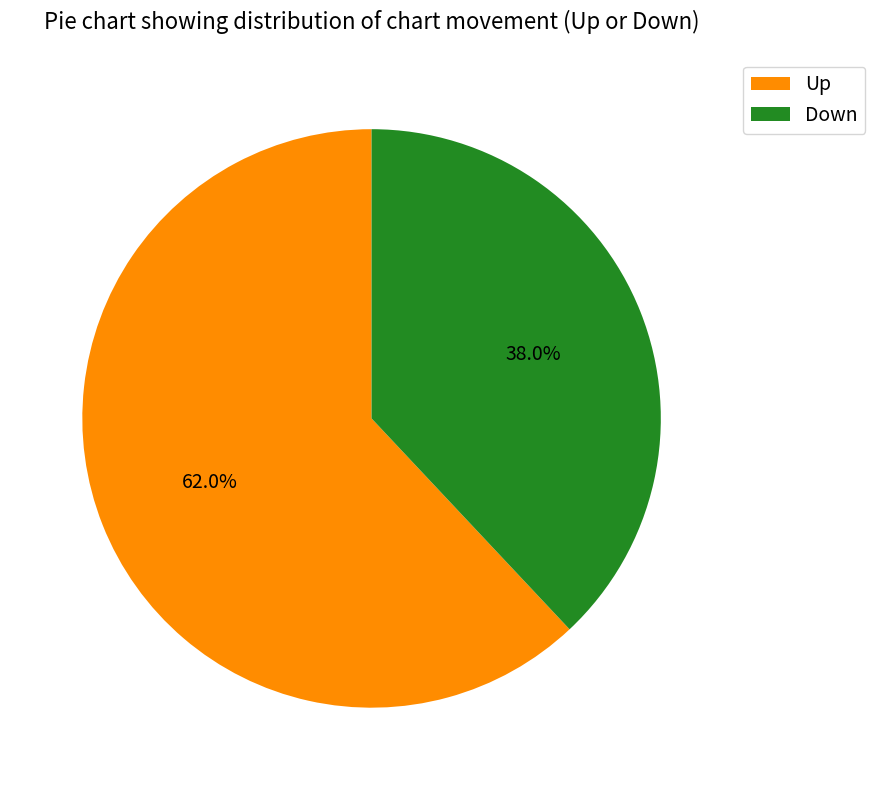

Which category accounts for the majority?

Up